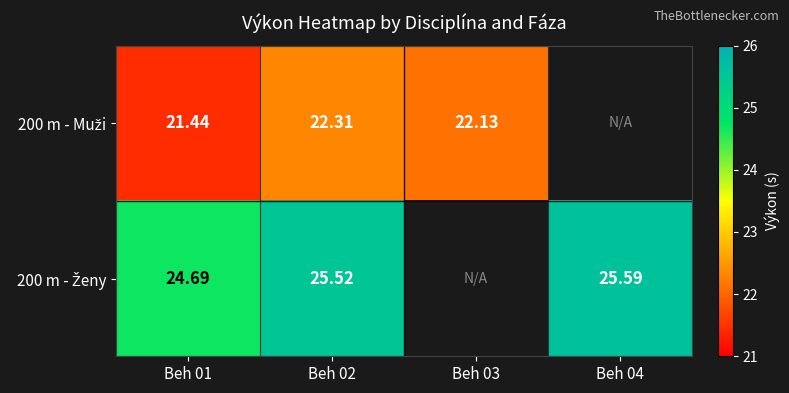

The value of 200 m - Muži at Beh 01 is 21.4. True or false?

True